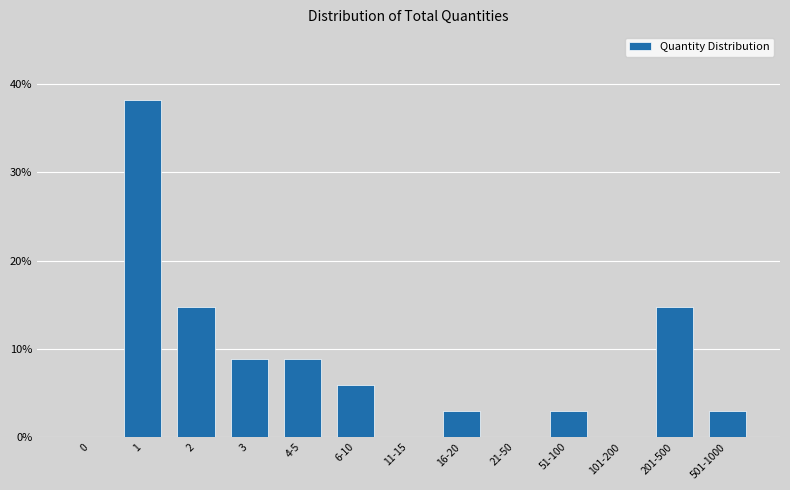

Reading left to right, transcribe all the data shown in this chart.

0=0.0	1=38.2	2=14.7	3=8.8	4-5=8.8	6-10=5.9	11-15=0.0	16-20=2.9	21-50=0.0	51-100=2.9	101-200=0.0	201-500=14.7	501-1000=2.9